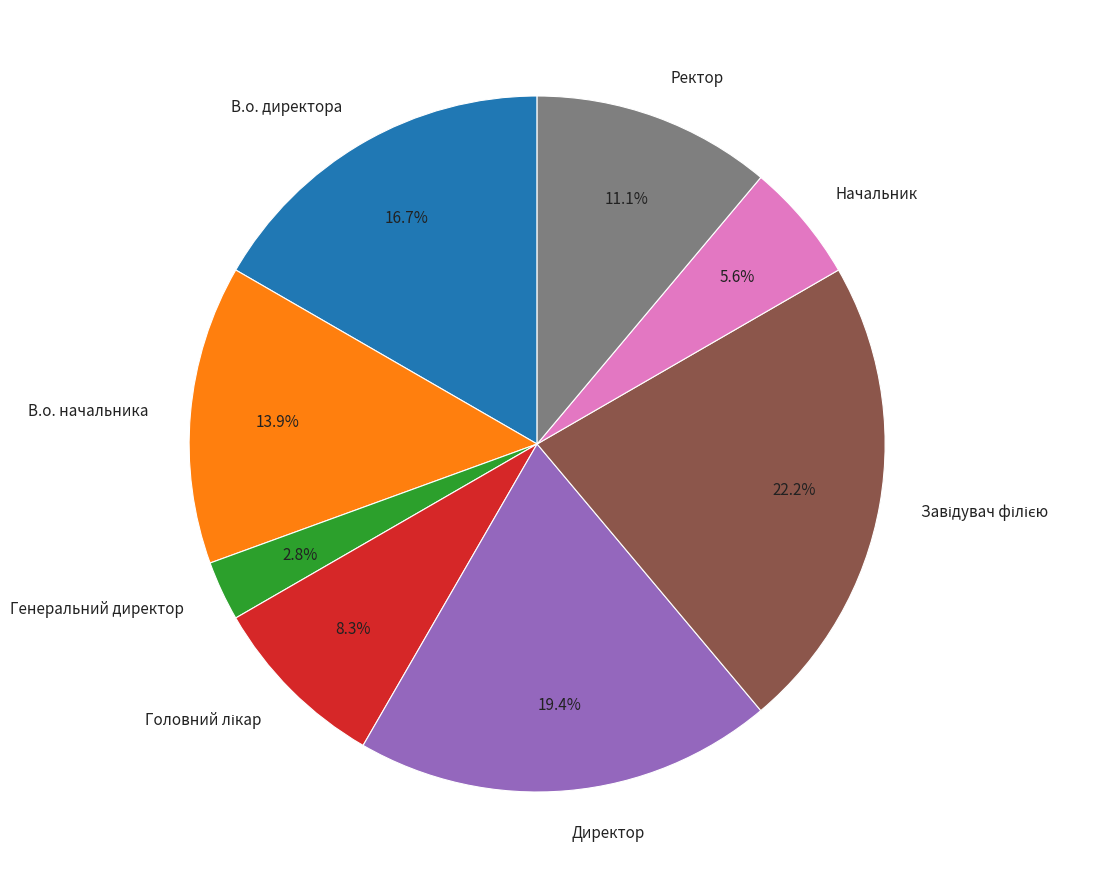

What is the smallest slice in the pie chart?

Генеральний директор